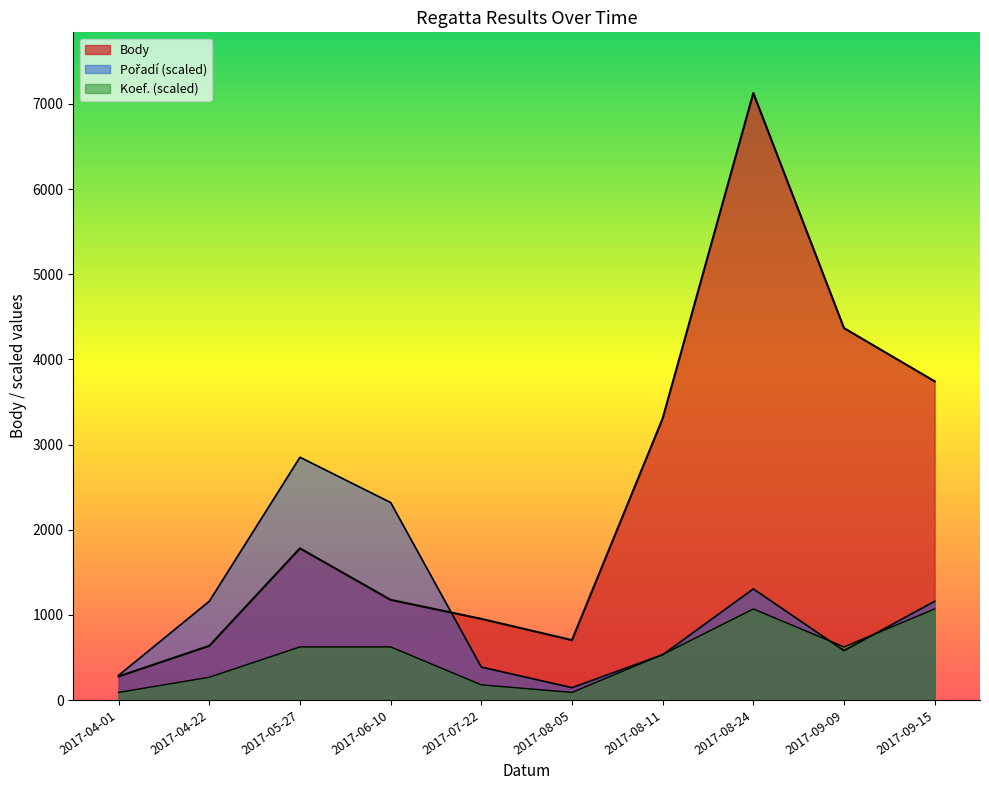

What value does the Koef. series have at 2017-06-10?

623.6